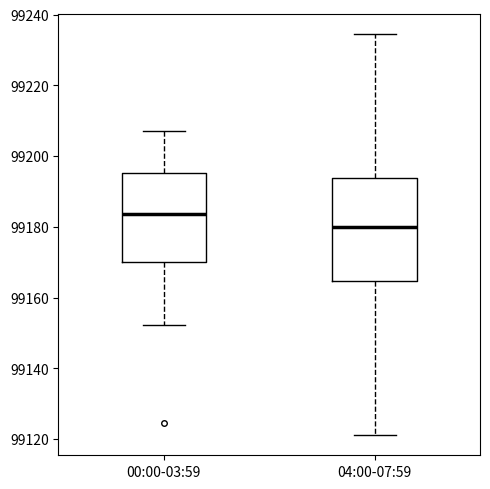

Which box is the tallest, from its lower edge to its upper edge?

04:00-07:59